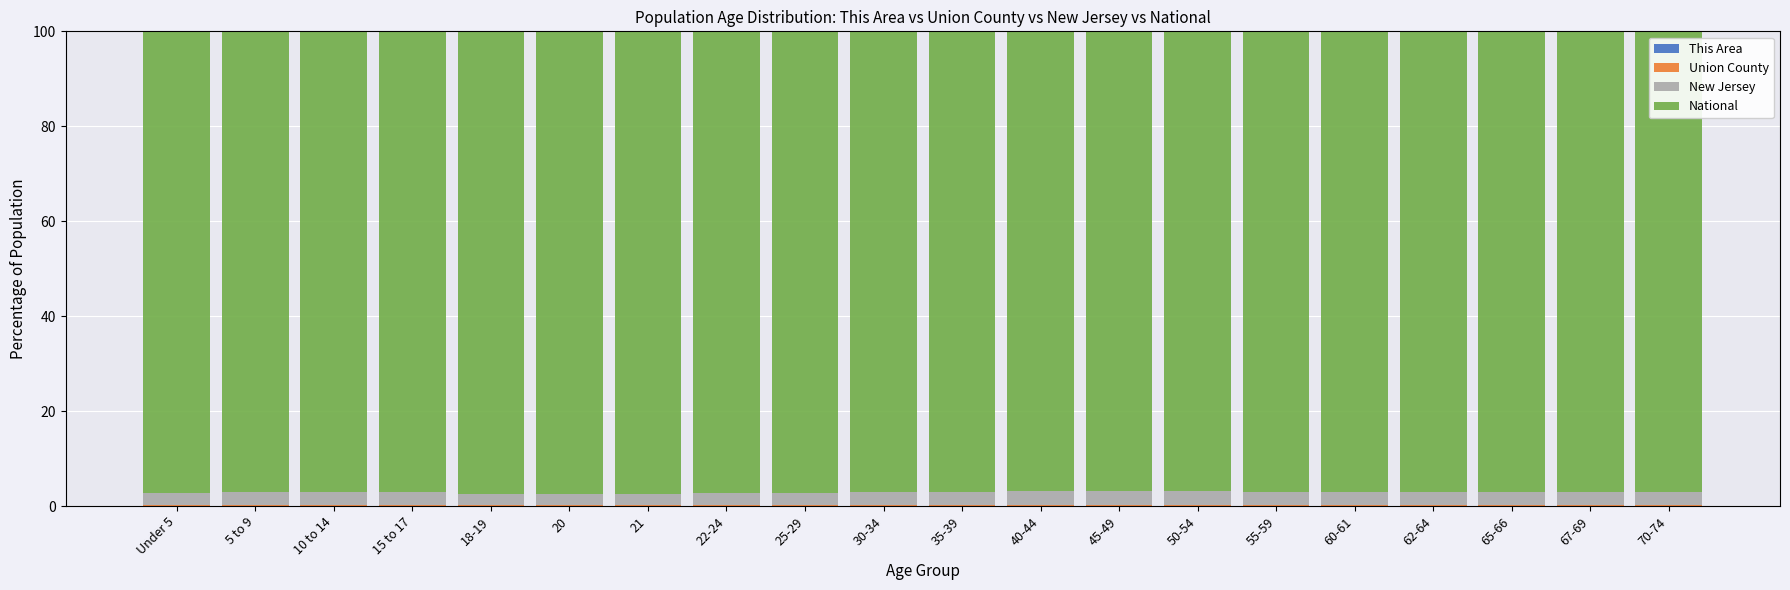

Count the This Area values in the range 0 to 1.

20